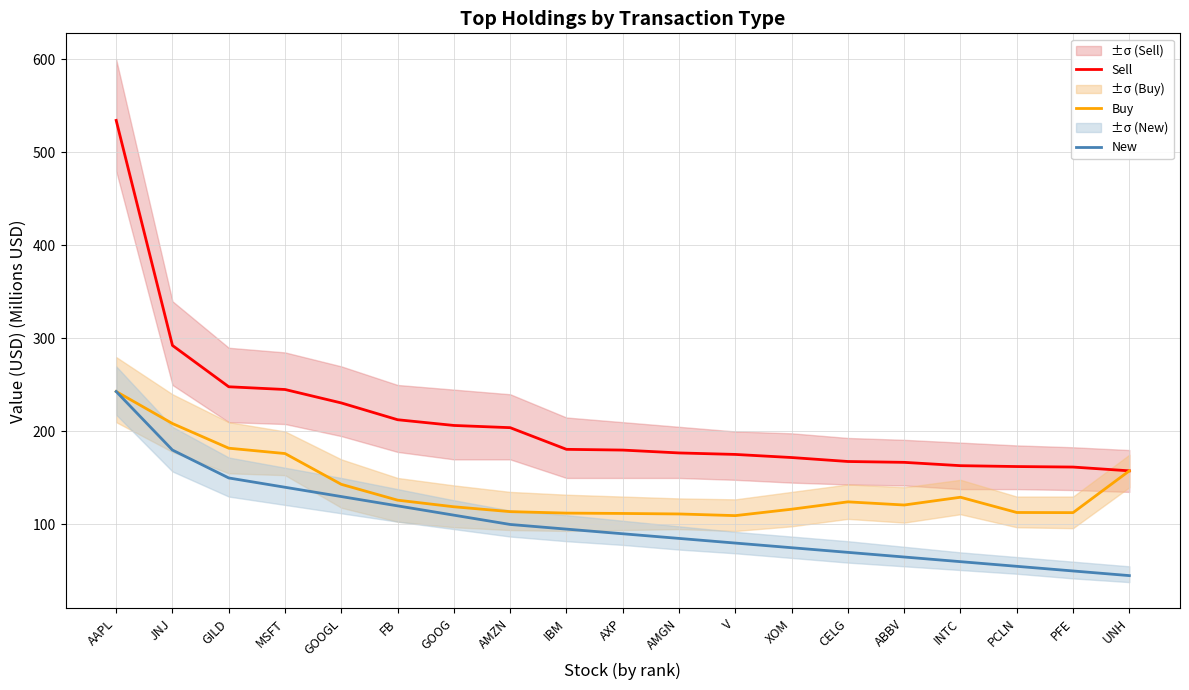

Rank the categories by Sell value from highest to lowest.

AAPL, JNJ, GILD, MSFT, GOOGL, FB, GOOG, AMZN, IBM, AXP, AMGN, V, XOM, CELG, ABBV, INTC, PCLN, PFE, UNH